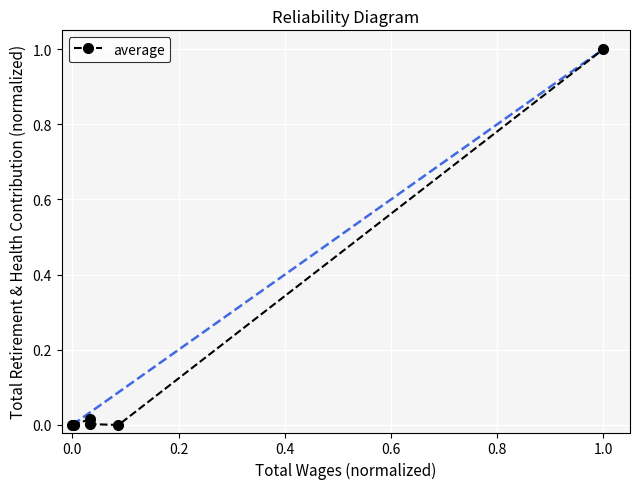

Does the chart have visible grid lines?

Yes